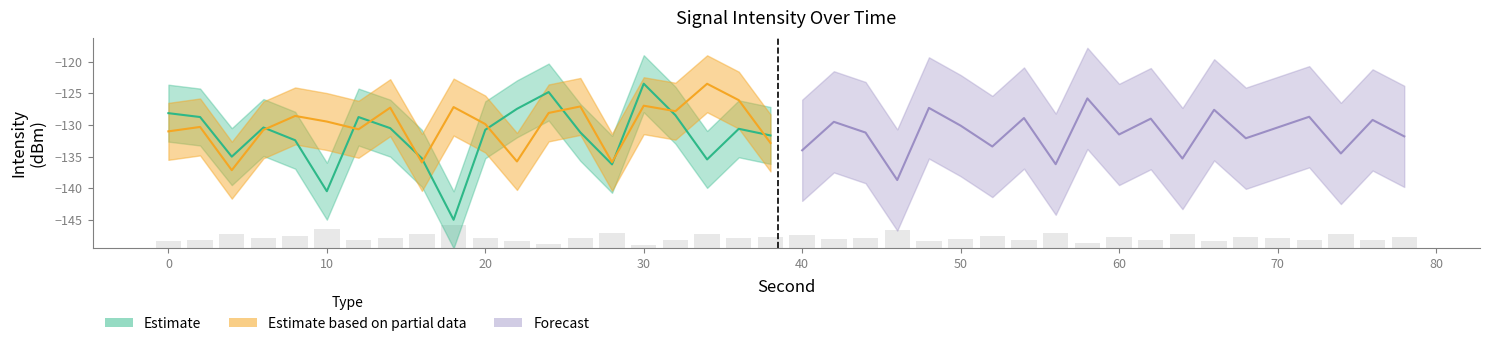

Is the value of Forecast at 18 greater than the value of Estimate based on partial data at 13?

No